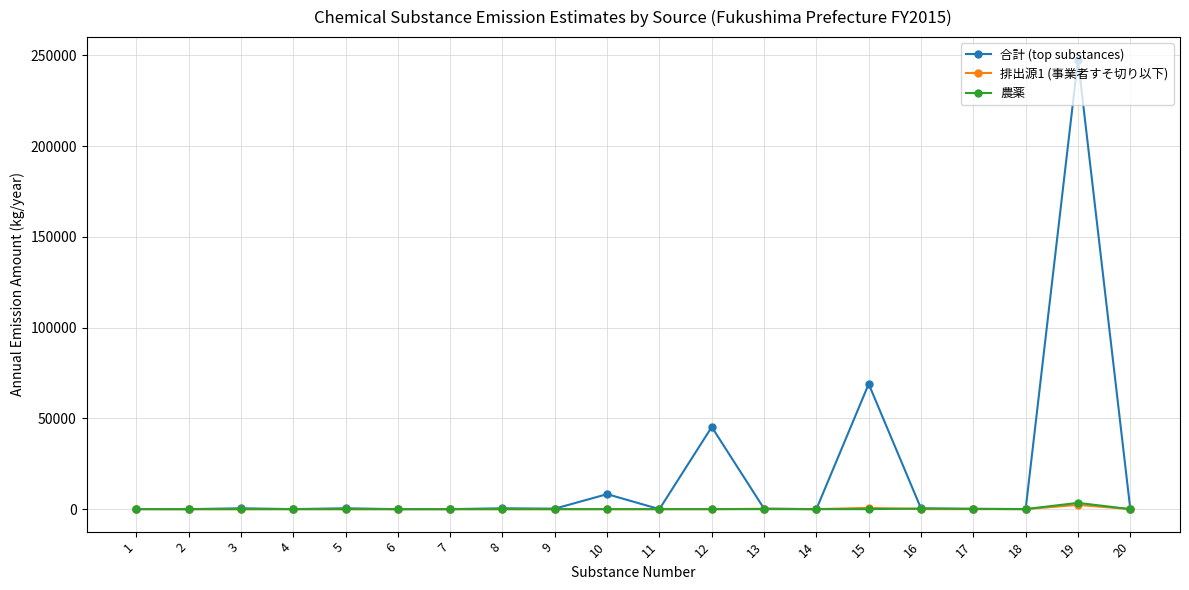

Which series has the largest total across all categories?

合計 (top substances)